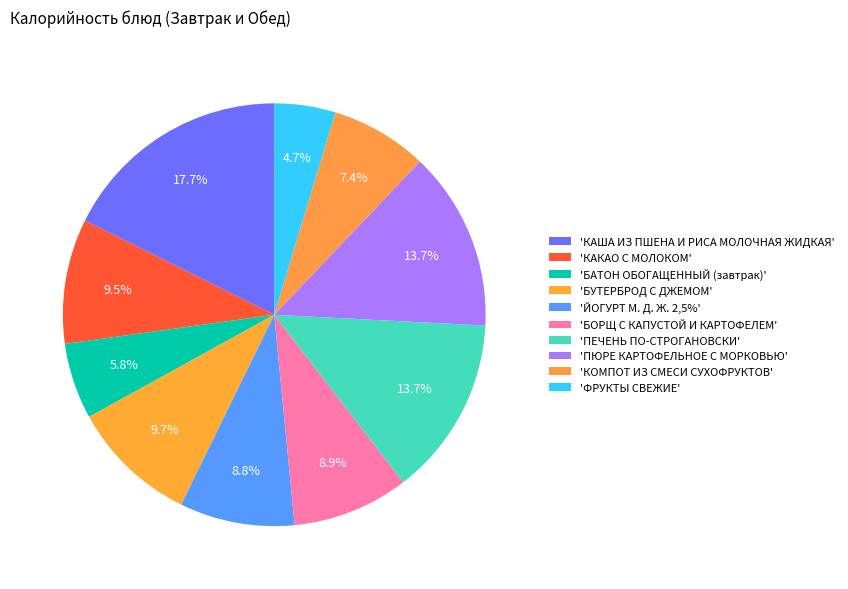

Is there a majority slice in this chart?

No